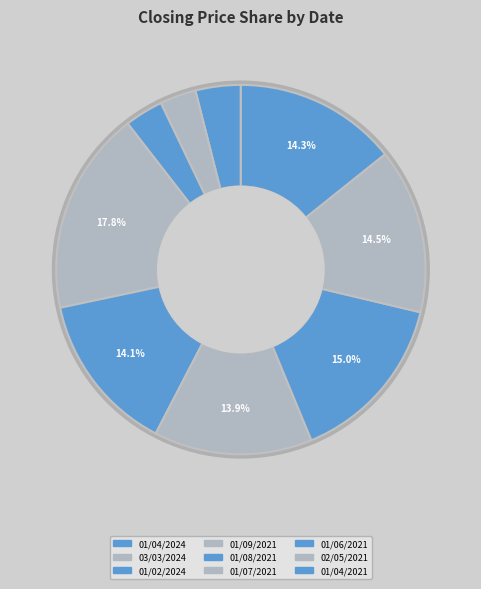

Which slice is the smallest?

03/03/2024